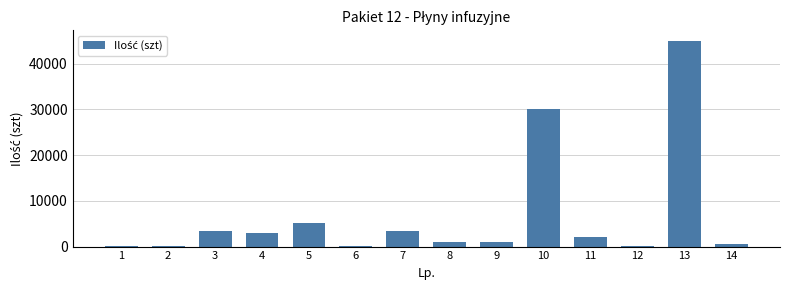

The value at 11 is 2000. True or false?

True